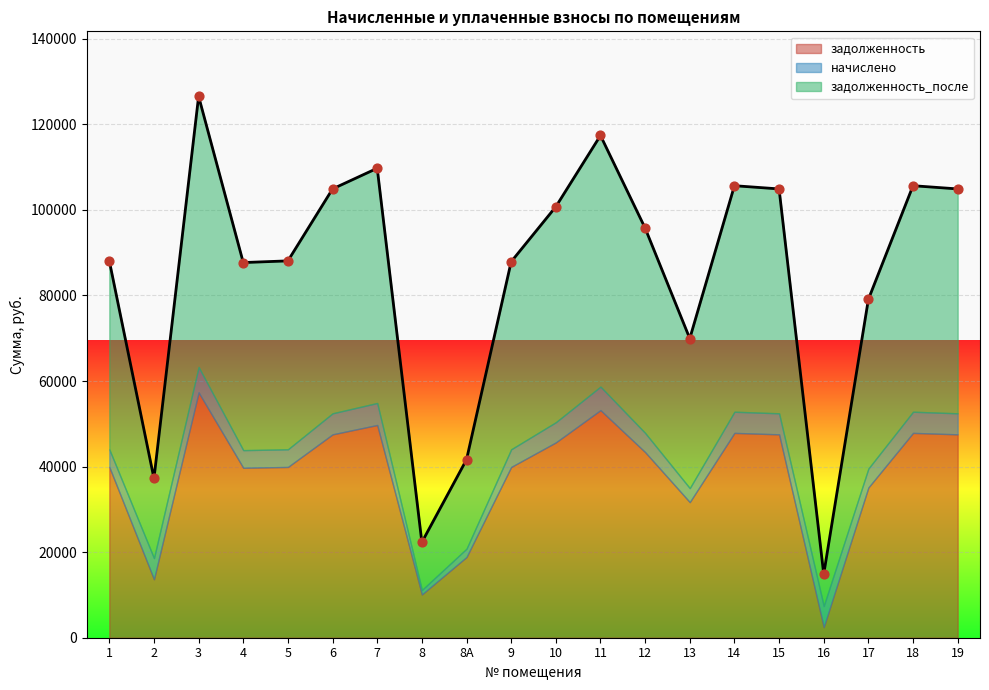

At how many categories does at least one series exceed 74351?

15